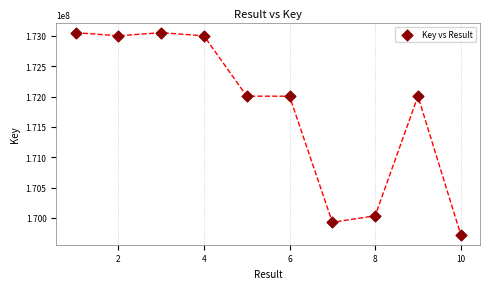

What is the range of X values (max minus min)?

9